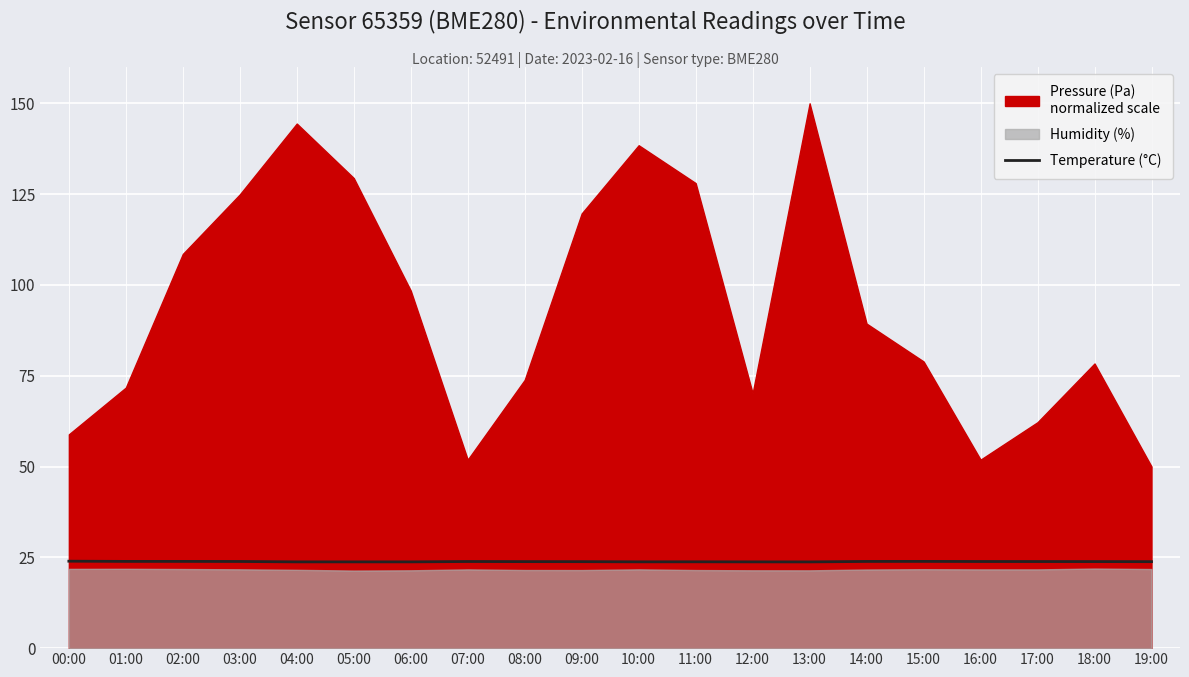

What is the change in value from 13:00 to 19:00?

+0.1